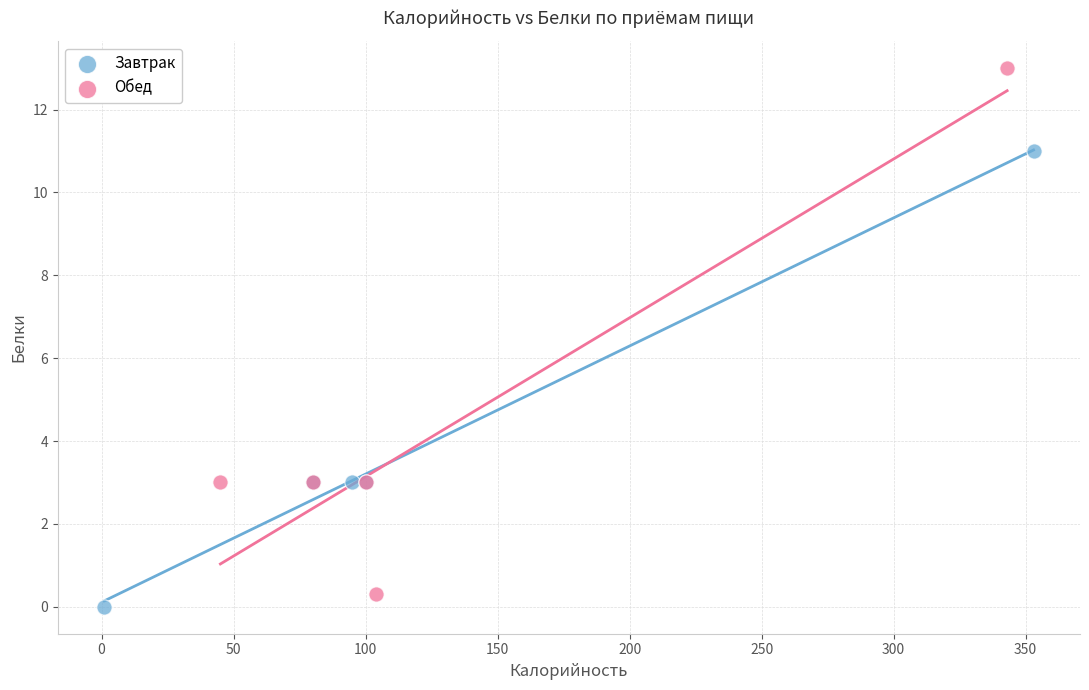

Which series contains the highest Y value?

Обед